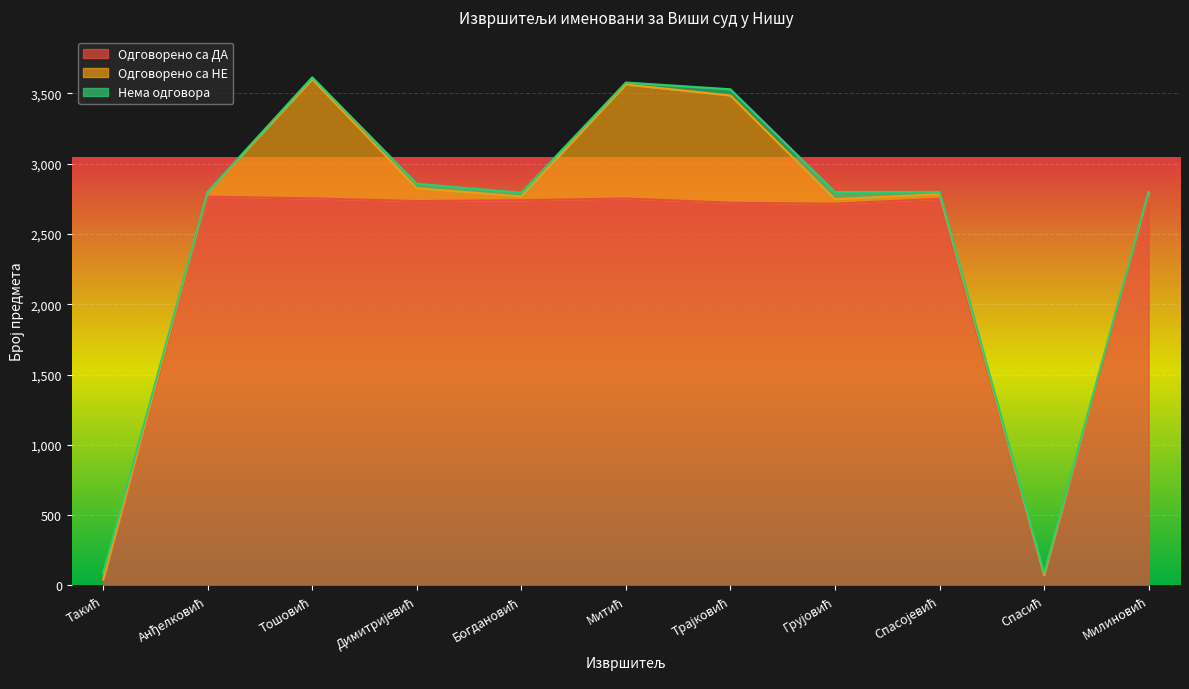

How many distinct data groups are displayed?

3